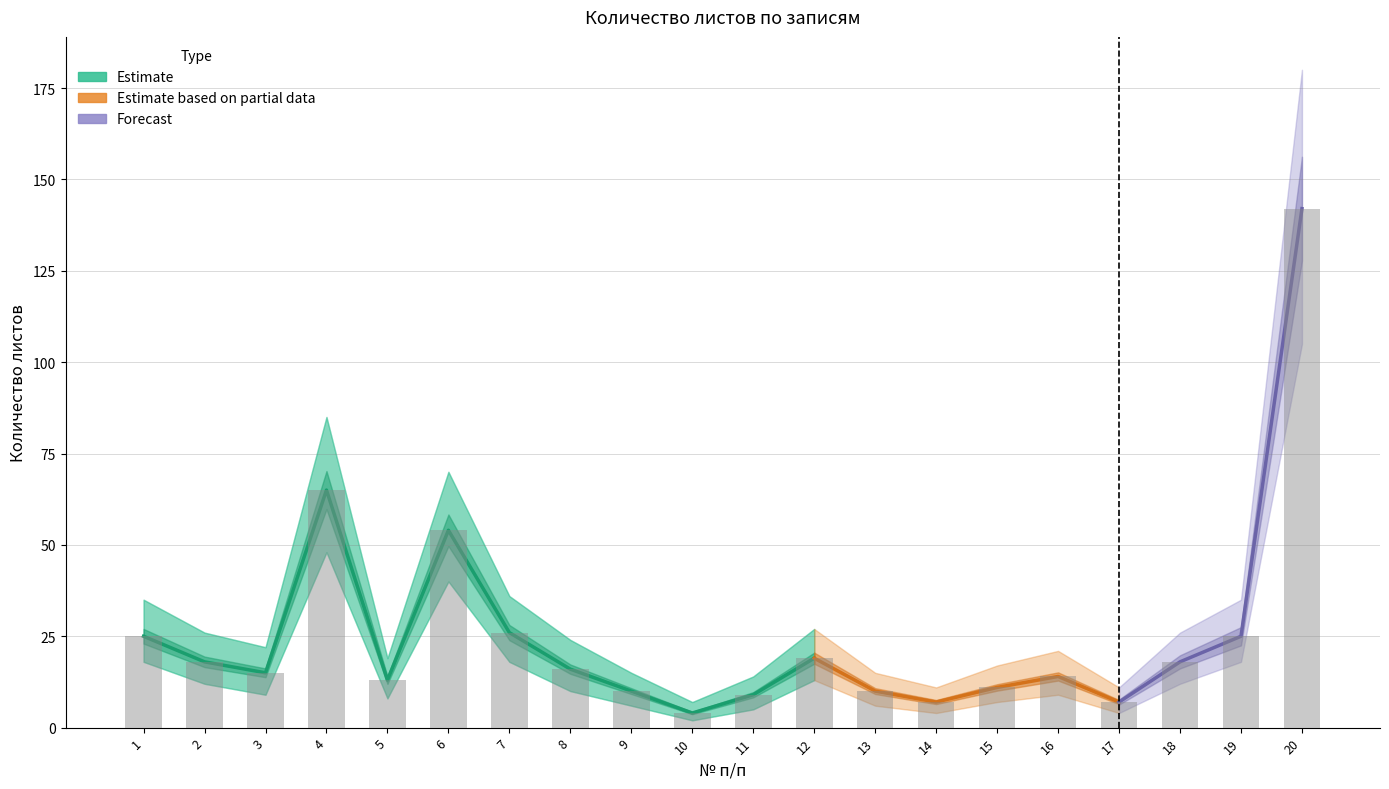

What is the value of the 19th bar from the left?

25